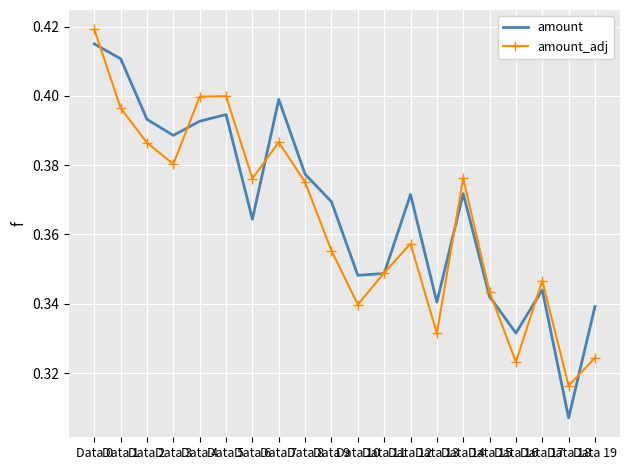

List the series in order of their peak value, highest first.

amount_adj, amount